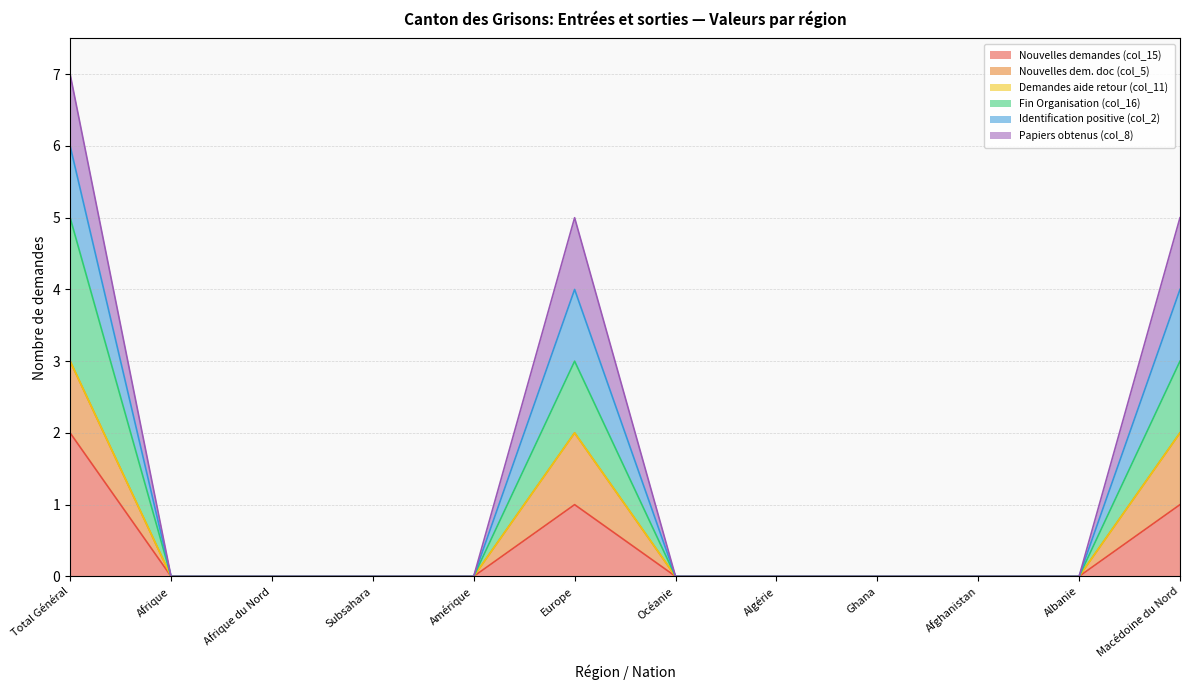

Does the chart have visible grid lines?

Yes